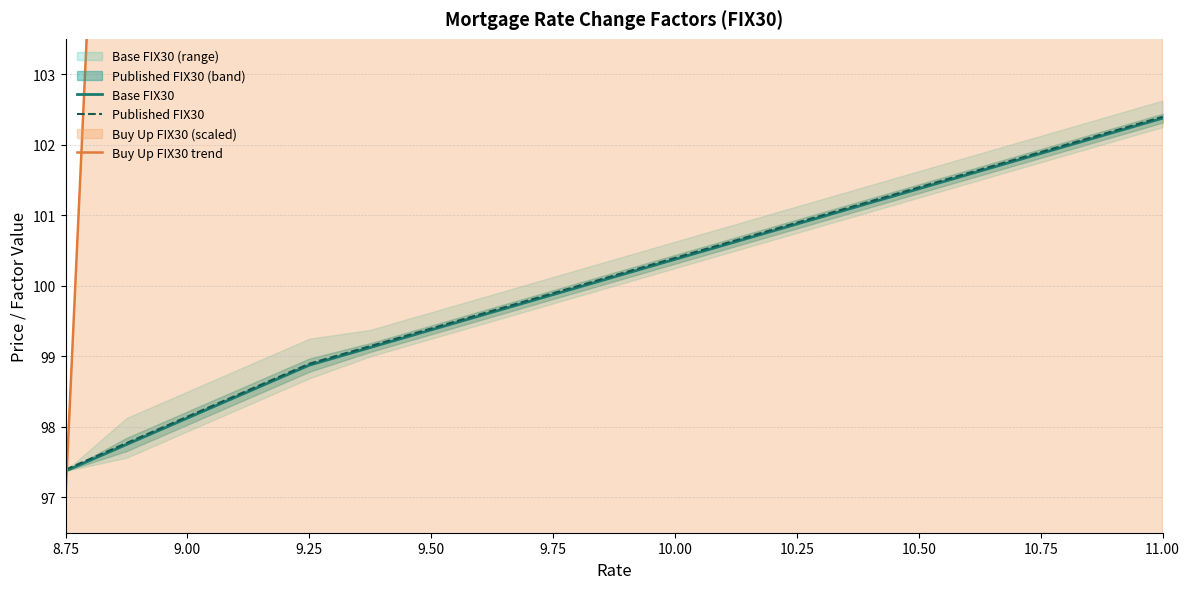

How many data points in Base FIX30 are less than 100?

9